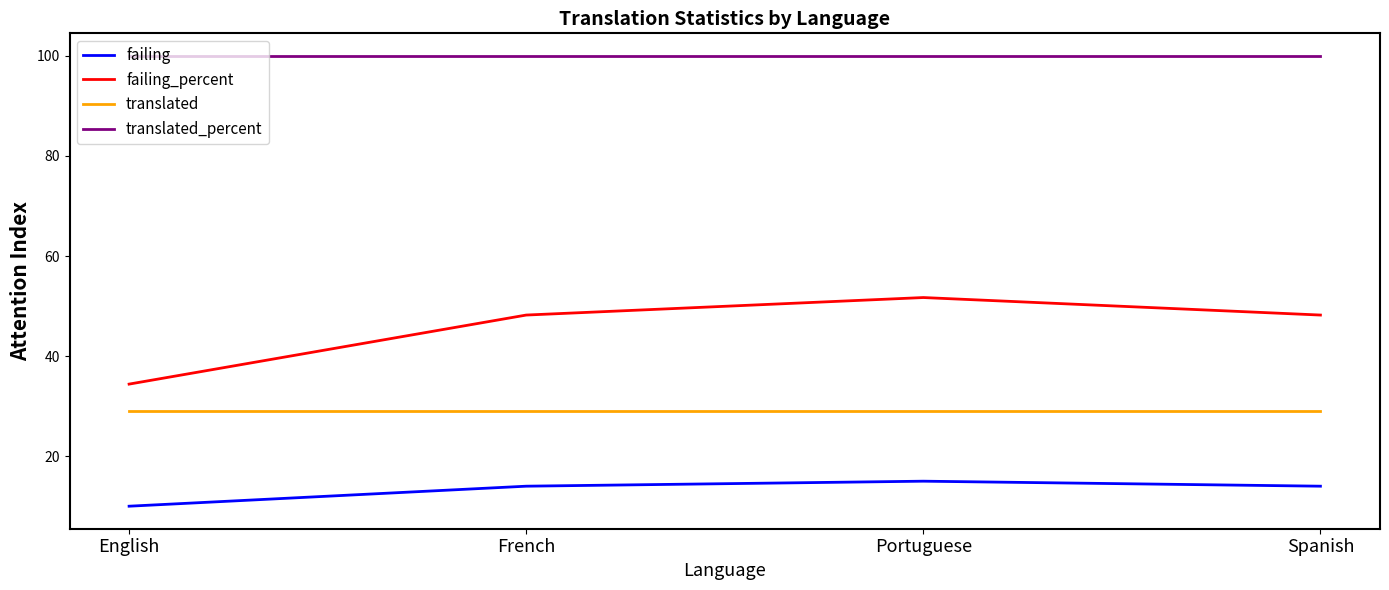

What position from the right is French?

3